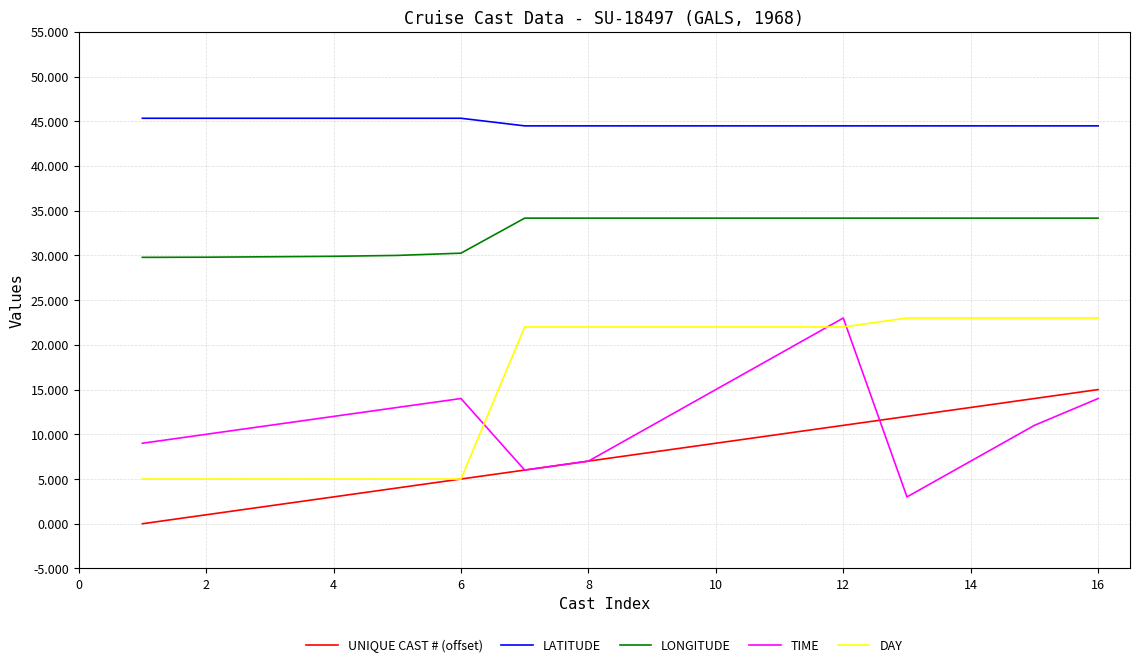

True or false: LONGITUDE and UNIQUE CAST # (offset) cross at least once.

False